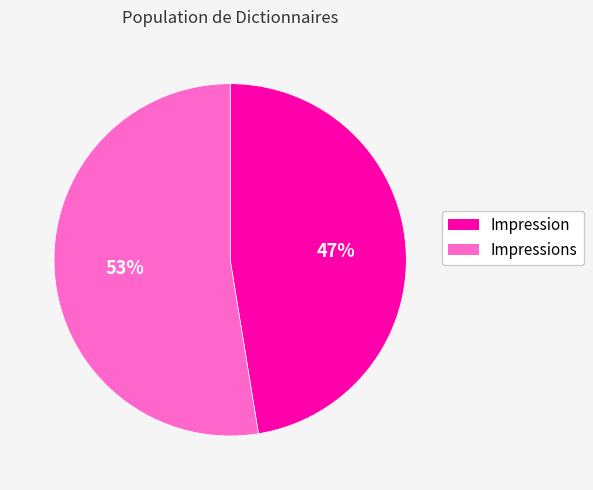

To the nearest percent, what is the average slice percentage?

50%